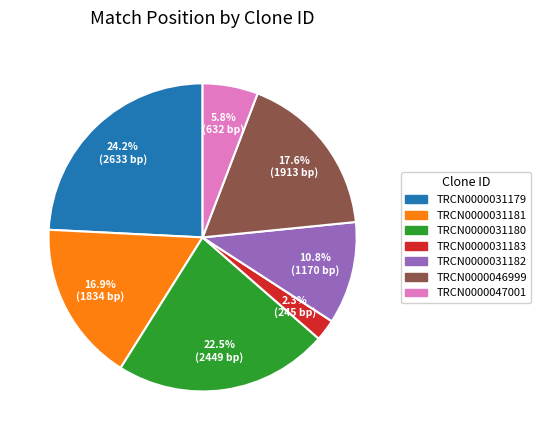

Which category has the smallest portion of the pie?

TRCN0000031183